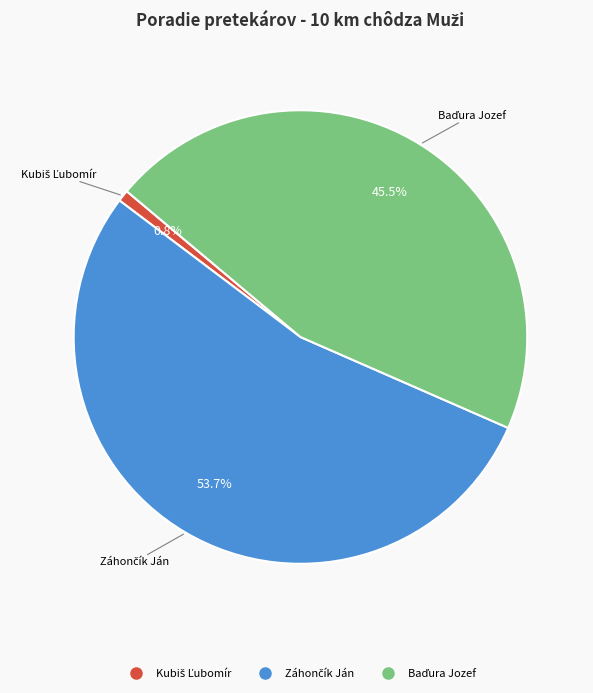

Is there any slice that represents more than half of the pie?

Yes